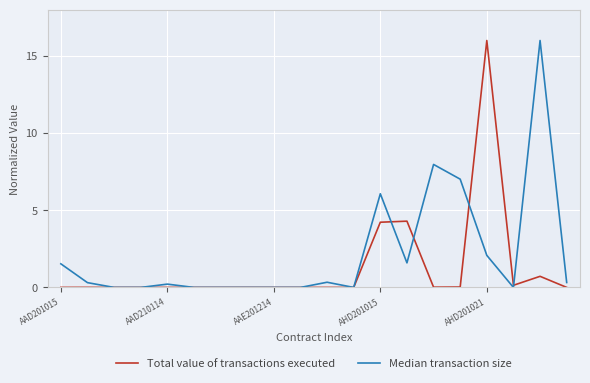

How many lines are shown in the chart?

2